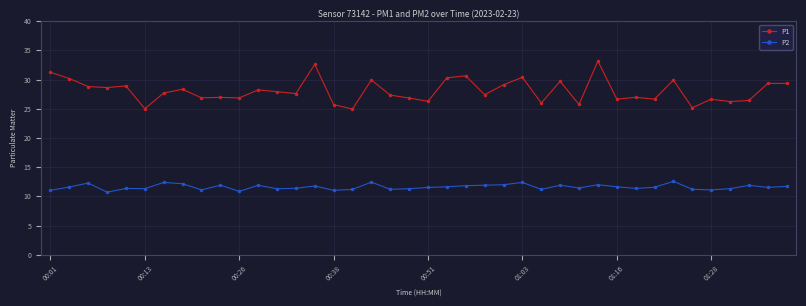

Is this an area chart (filled region under the line)?

No